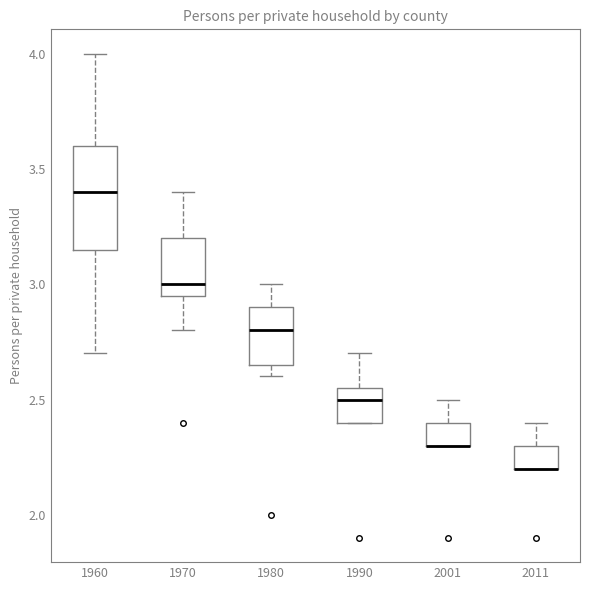

Reading left to right, transcribe this box plot: for each box, give where its median line is, the range the box spans, and where its two whiskers end, as read against the y-axis. The values are not printed on the chart, so give them approximately, as read against the axis.

1960: median 3.40, box 3.15 to 3.60, whiskers 2.70 to 4.00
1970: median 3.00, box 2.95 to 3.20, whiskers 2.80 to 3.40
1980: median 2.80, box 2.65 to 2.90, whiskers 2.60 to 3.00
1990: median 2.50, box 2.40 to 2.55, whiskers 2.40 to 2.70
2001: median 2.30 (drawn on the box's lower edge), box 2.30 to 2.40, whiskers 2.30 to 2.50
2011: median 2.20 (drawn on the box's lower edge), box 2.20 to 2.30, whiskers 2.20 to 2.40